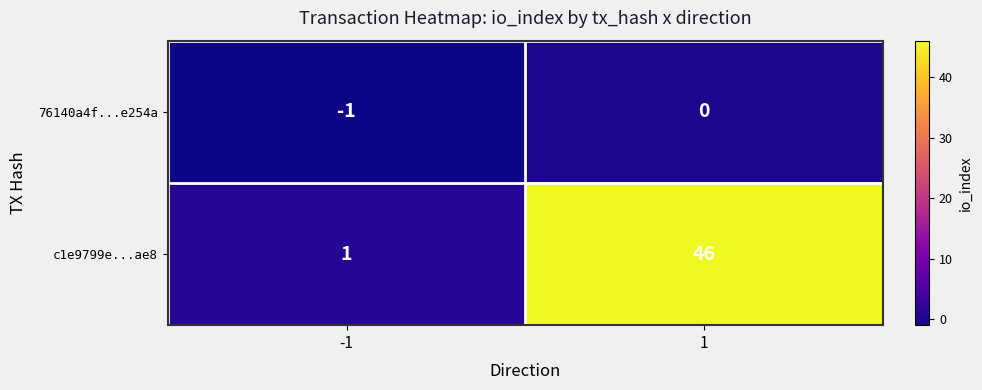

What is the difference between the highest and lowest values at 1?

46